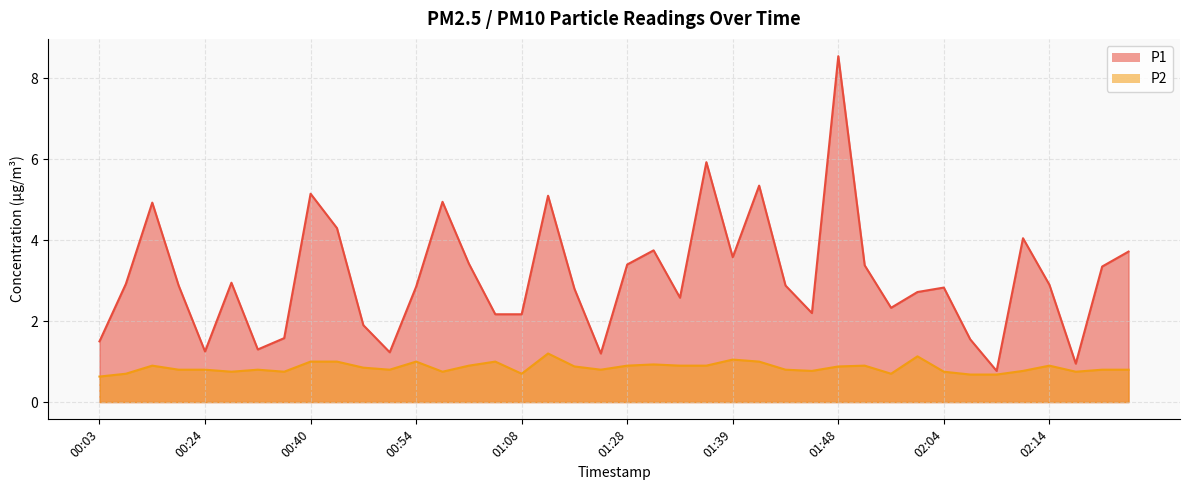

The P1 series shows 2.3 at 01:53. True or false?

True